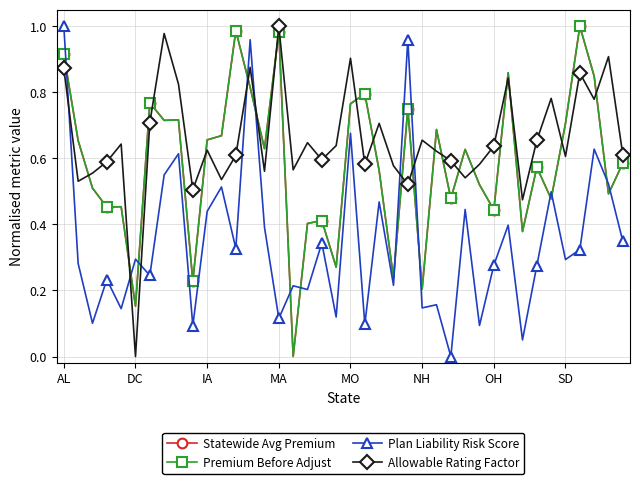

Does the chart have visible grid lines?

Yes